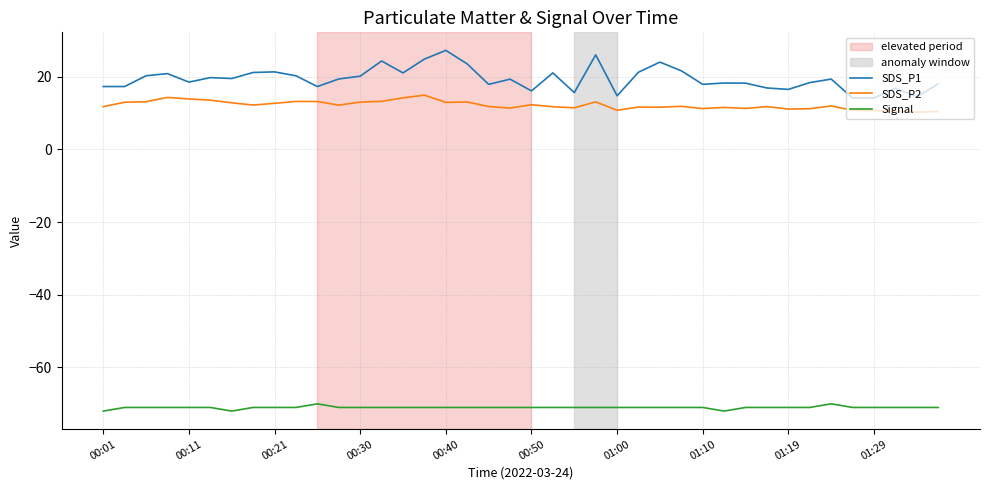

True or false: Signal and SDS_P2 cross at least once.

False